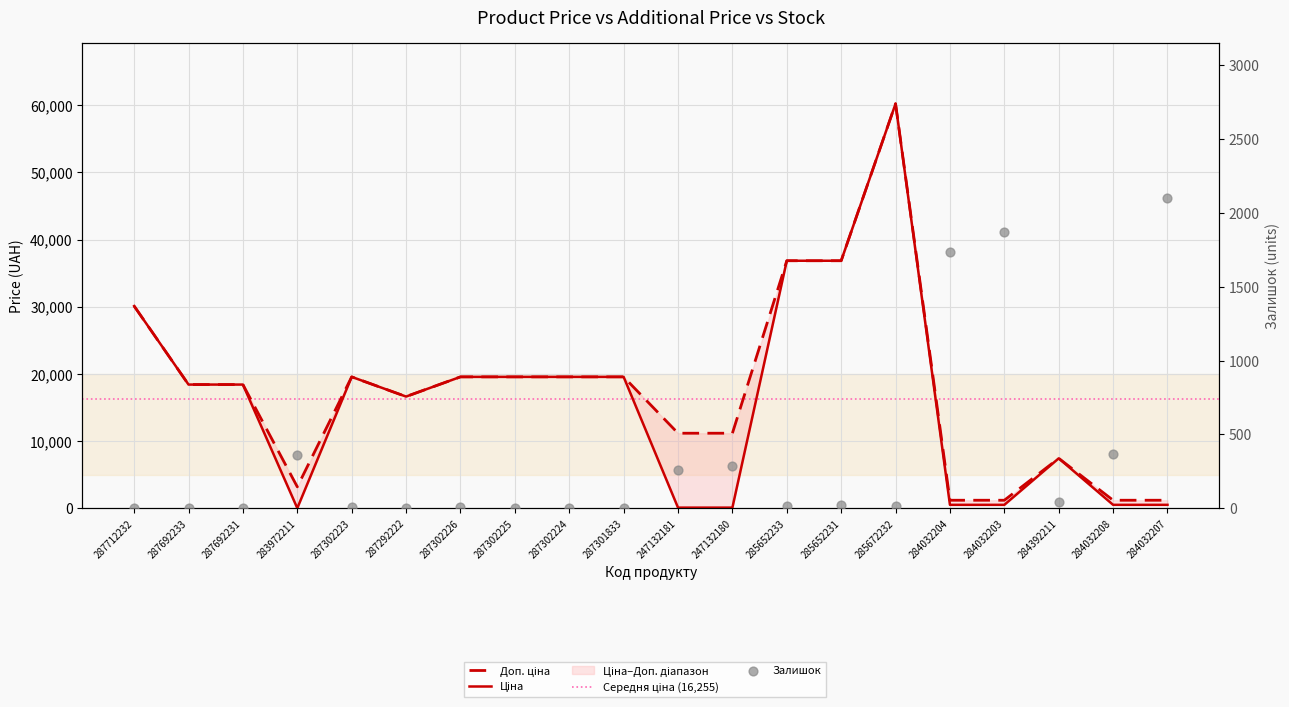

At how many categories does at least one series exceed 42674?

1